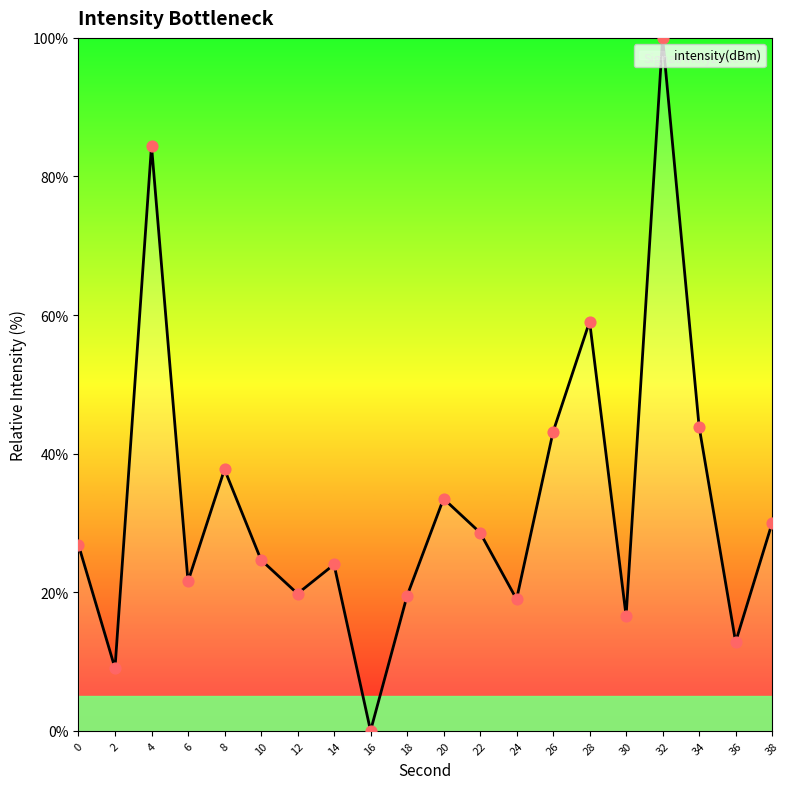

Approximately how many times larger is the value at 2 compared to 26?

0.2